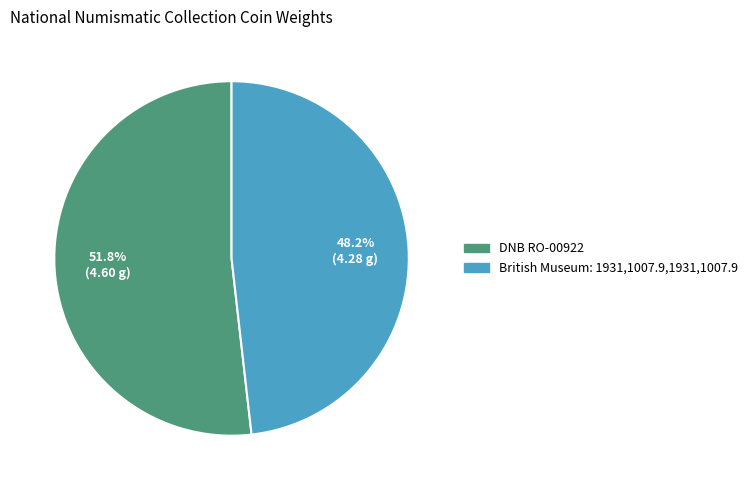

Which has a higher value, British Museum: 1931,1007.9,1931,1007.9 or DNB RO-00922?

DNB RO-00922